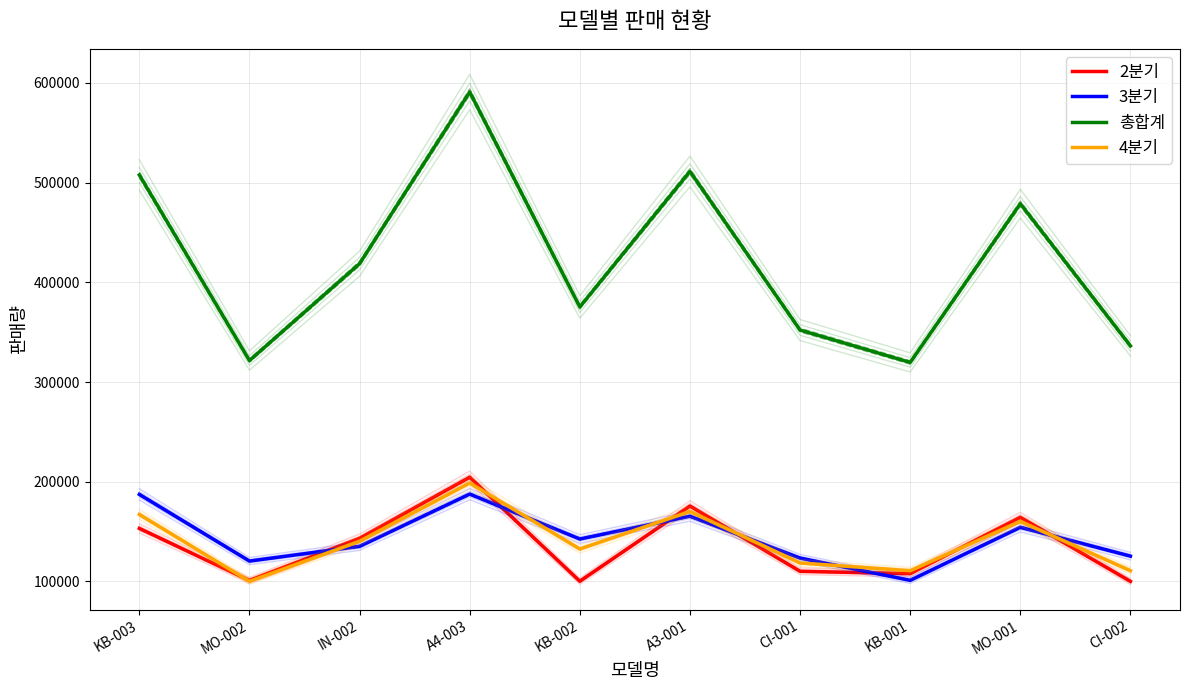

At A3-001, list the series in order from smallest to largest.

3분기, 4분기, 2분기, 총합계